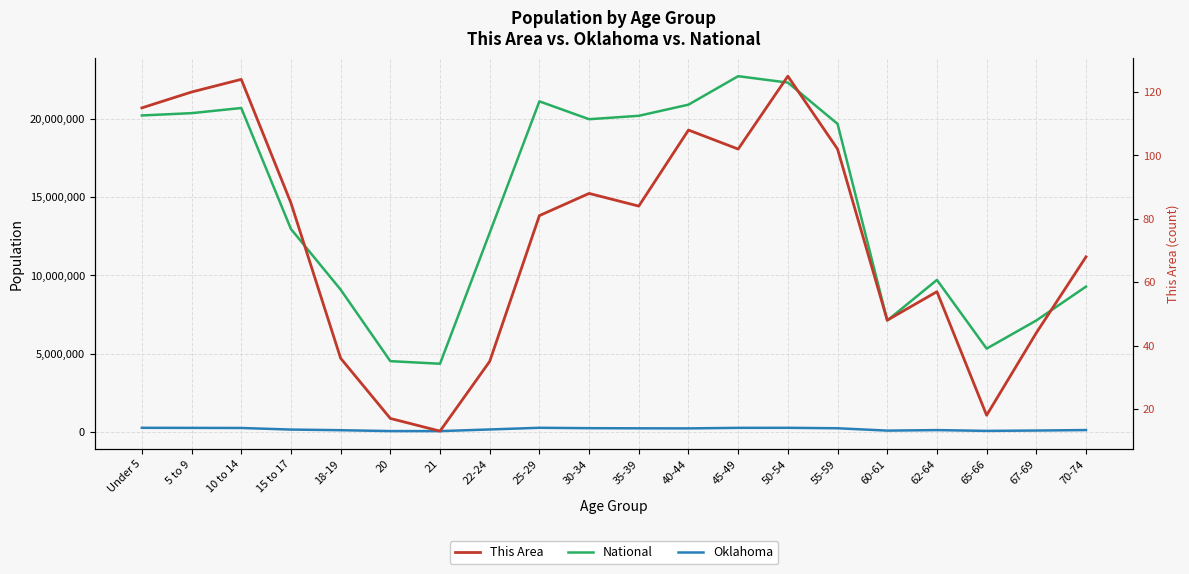

Which has a higher value, 40-44 or 18-19?

40-44